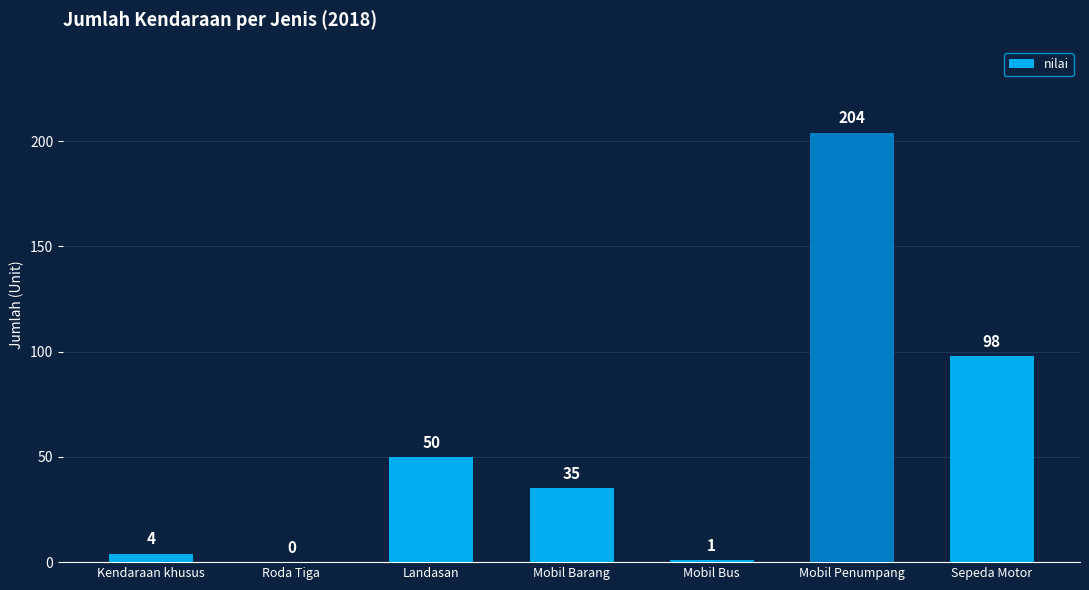

Where does the data first go above 35?

Landasan